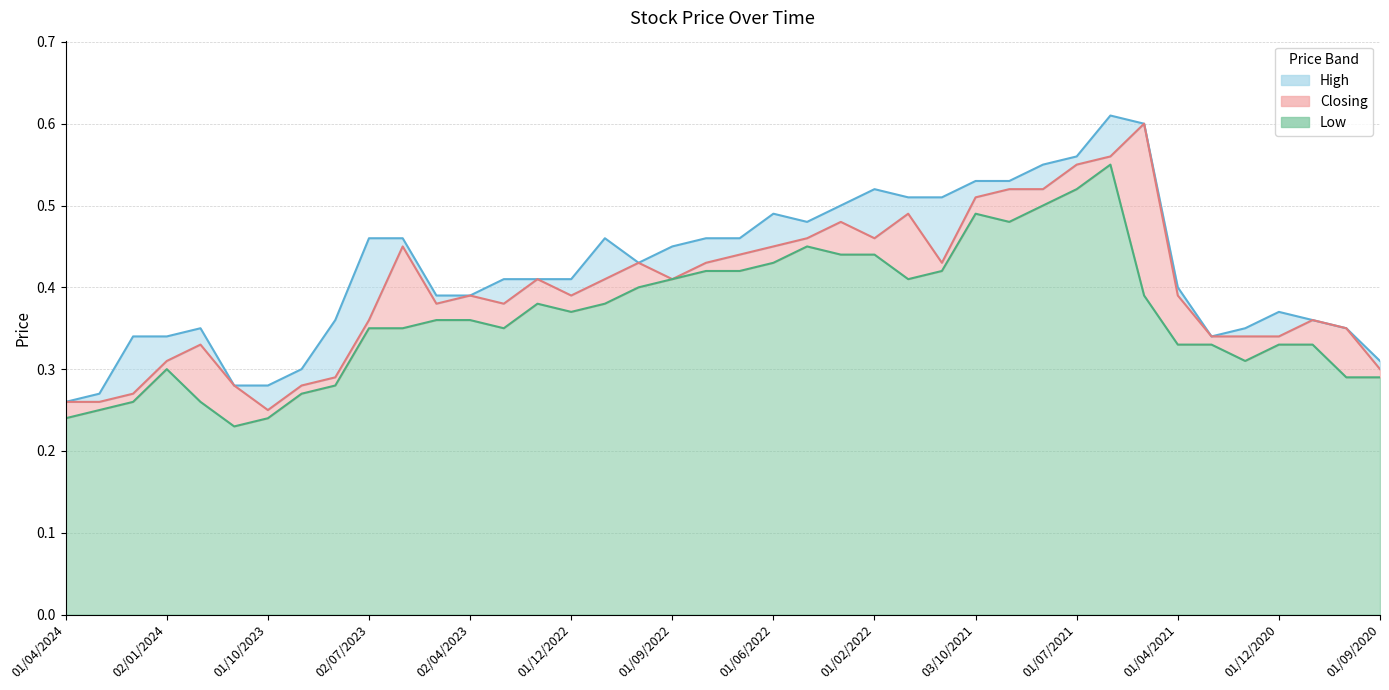

Is the value of Closing at 02/04/2023 greater than the value of High at 03/12/2023?

Yes